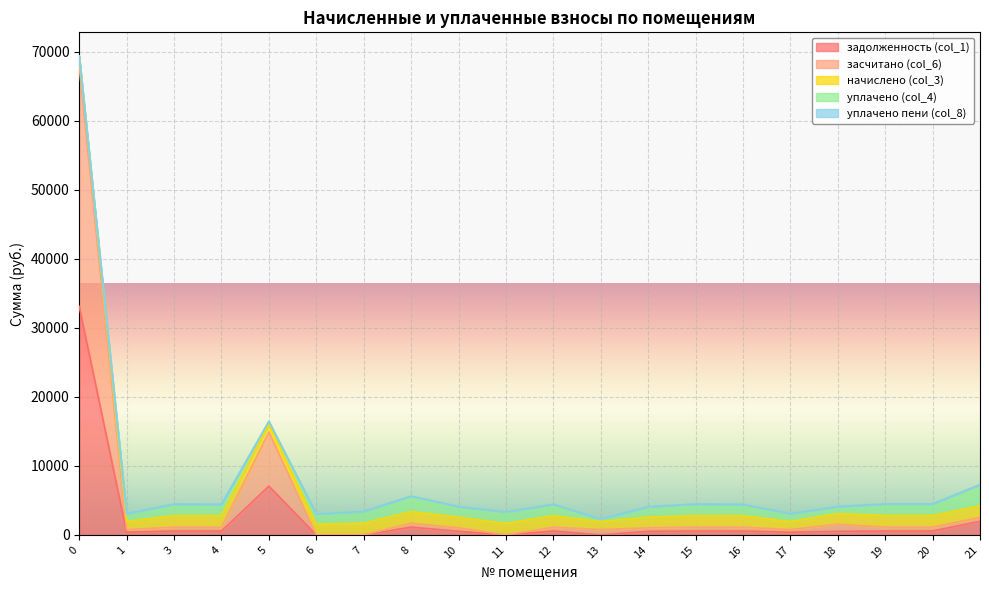

True or false: уплачено пени (col_8) has more than 2 points higher than both neighbors.

False